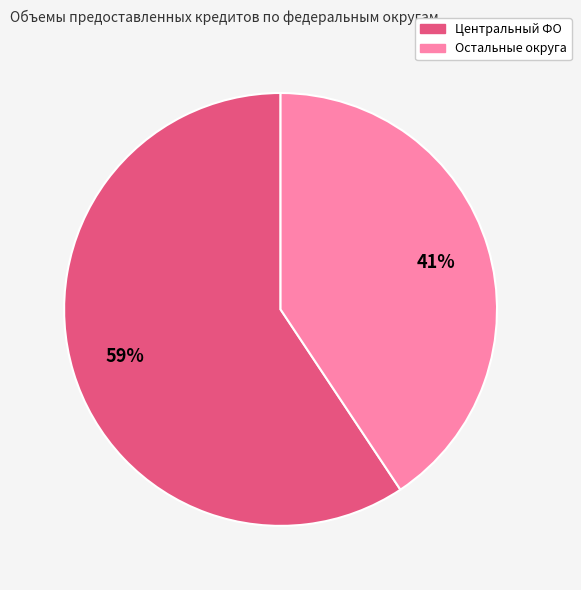

To the nearest percent, what is the average slice percentage?

50%